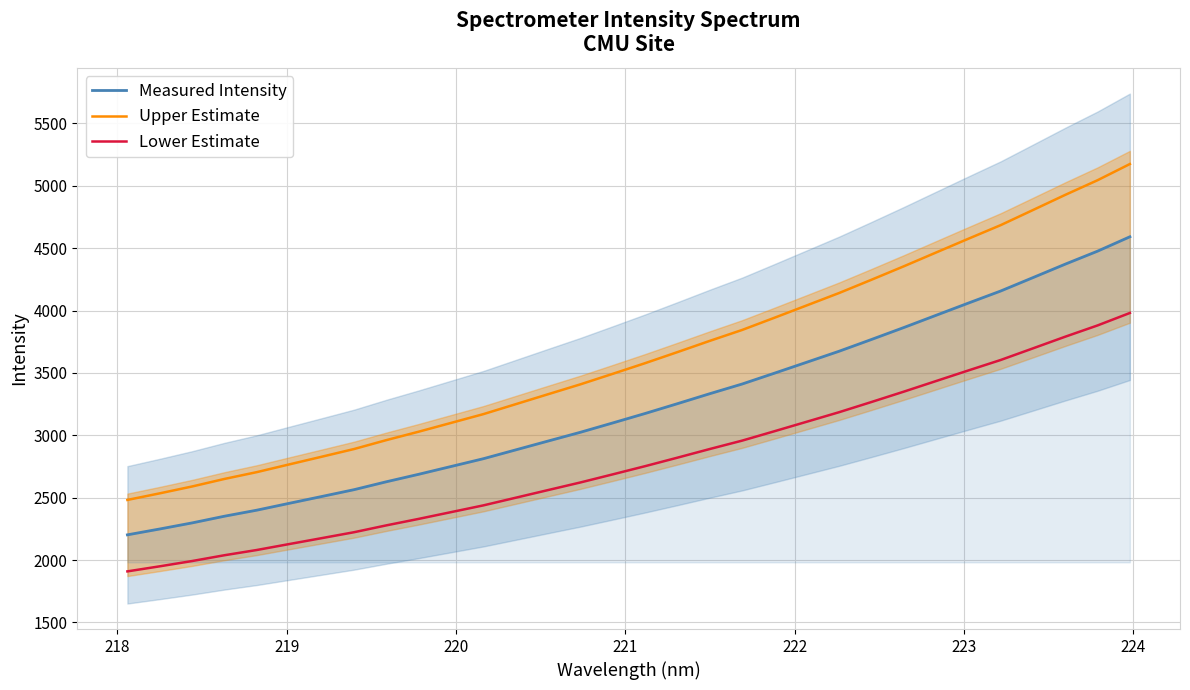

True or false: Lower Estimate and Measured Intensity intersect in this chart.

False